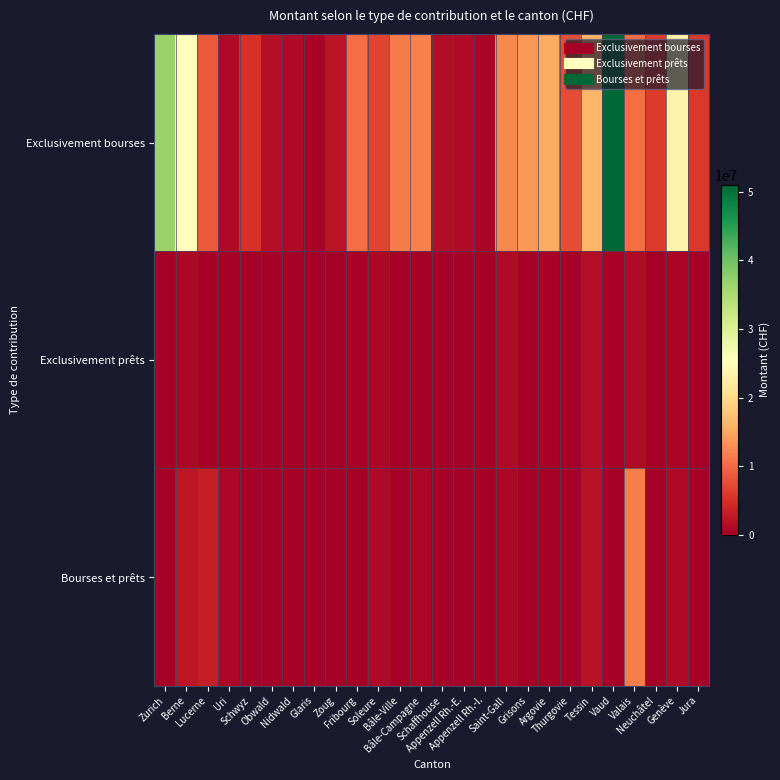

What is the total value across all series at Fribourg?

10899877